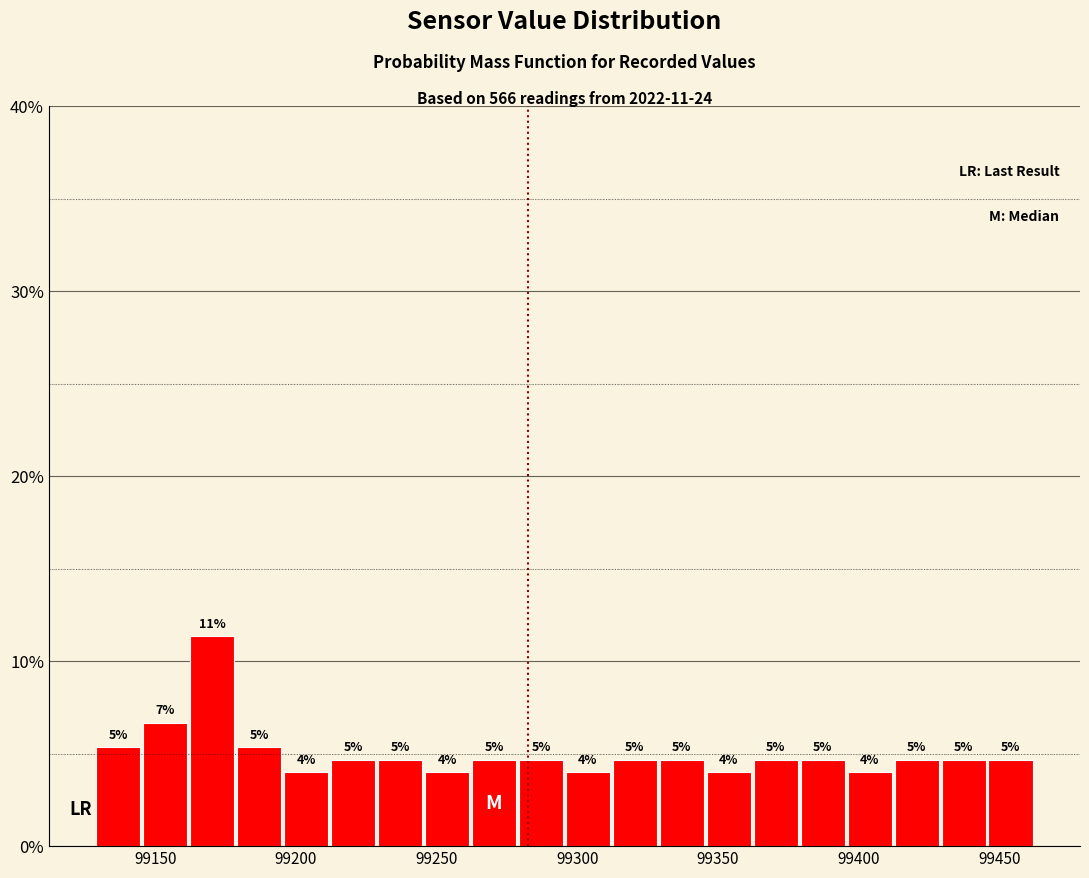

Read against the x-axis, roughly where is the centre of the tallest bar?

99170